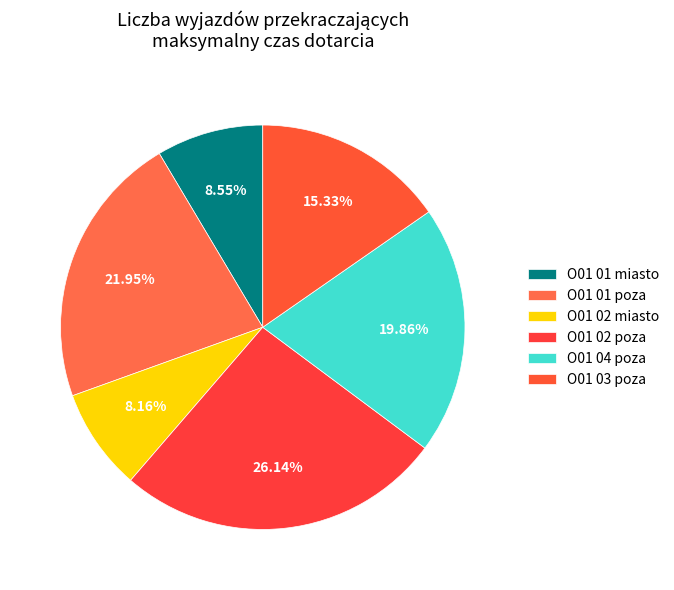

Count the number of slices in the pie.

6